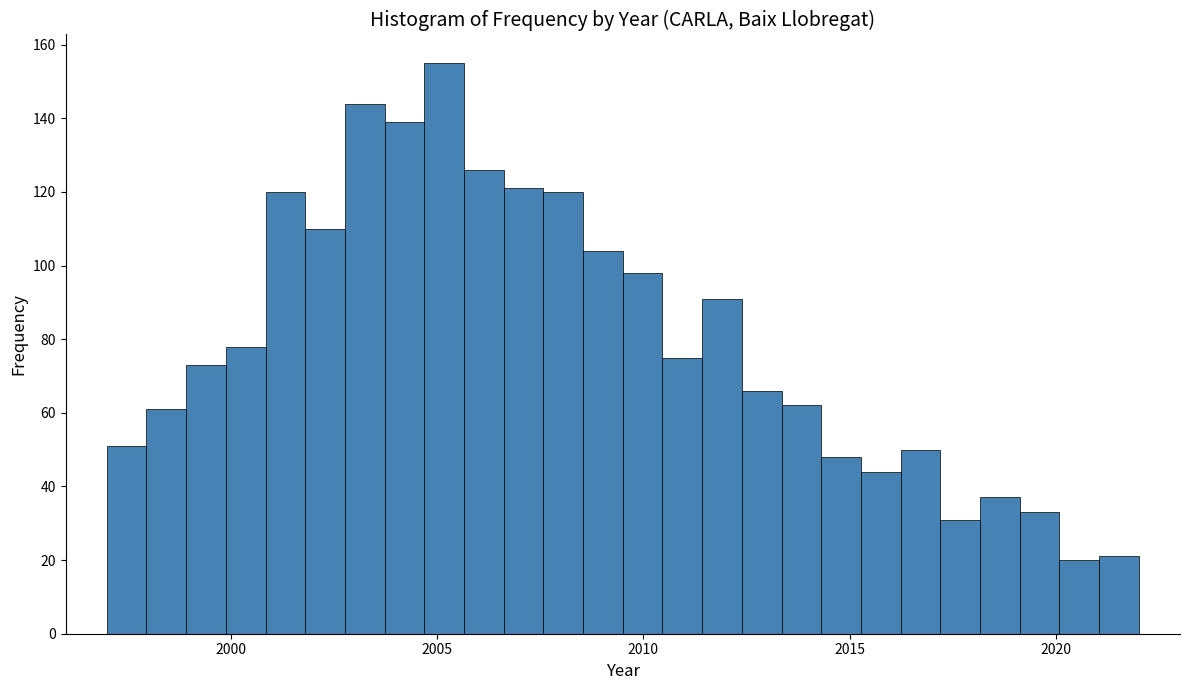

Around what value on the x-axis is the tallest bar? Give the approximate position of its centre, as read against the axis.

2005.0